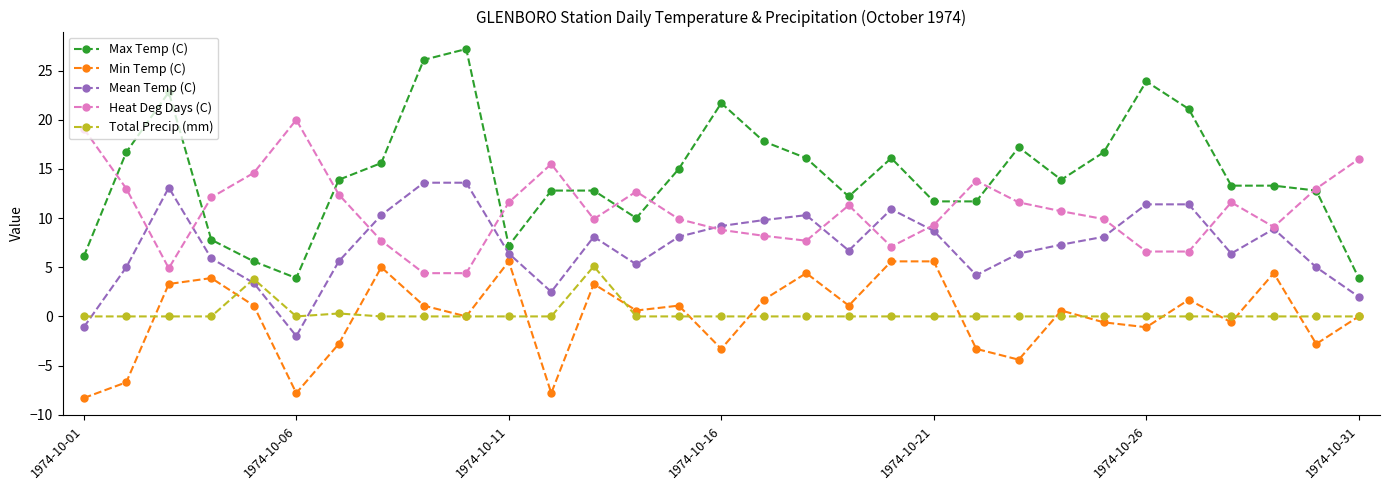

What is the smallest value displayed?

-8.3